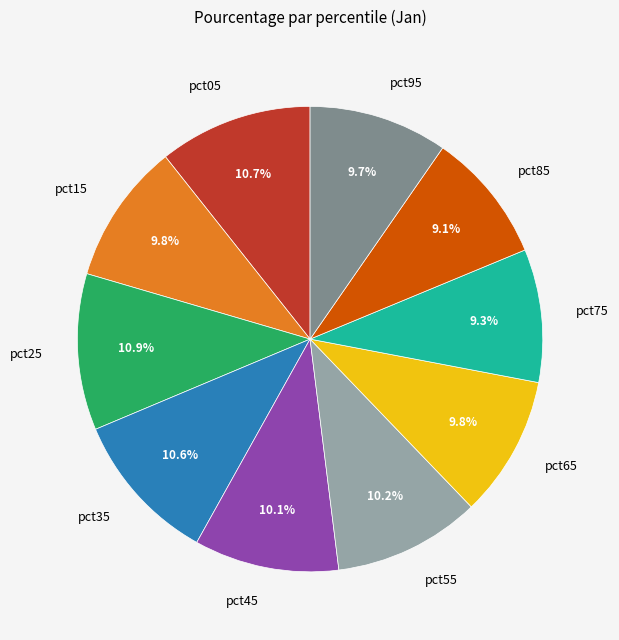

Between pct25 and pct15, which is larger?

pct25